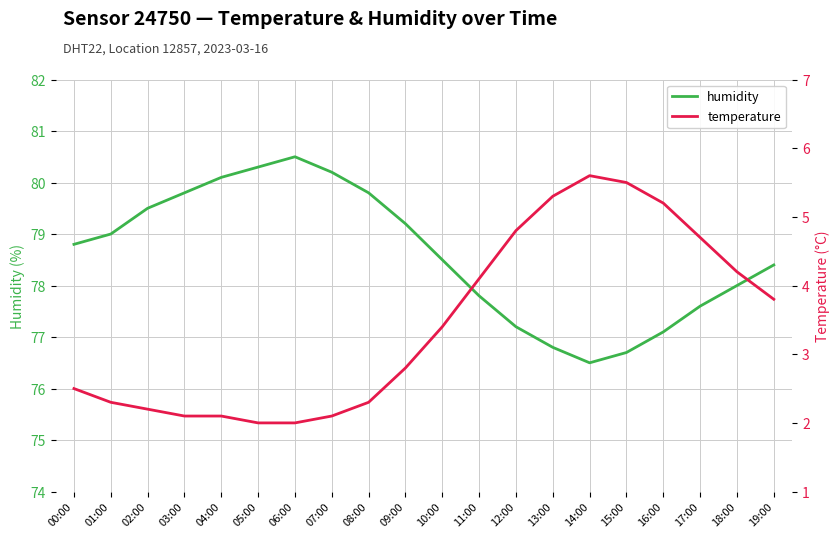

The value of temperature at 12:00 is 4.8. True or false?

True